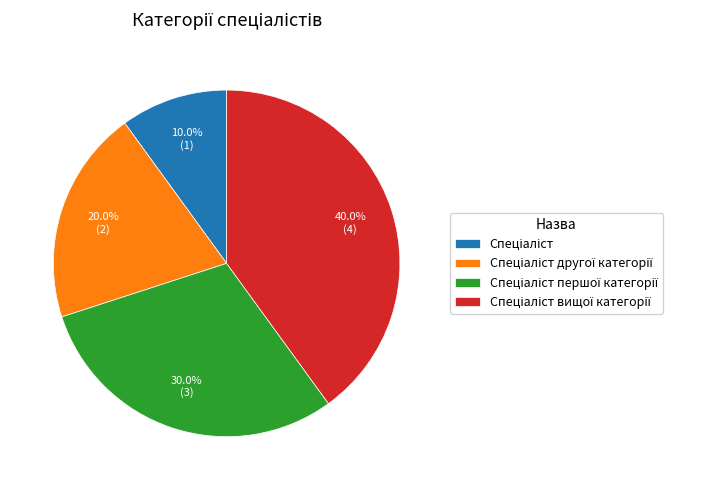

Is there a majority slice in this chart?

No